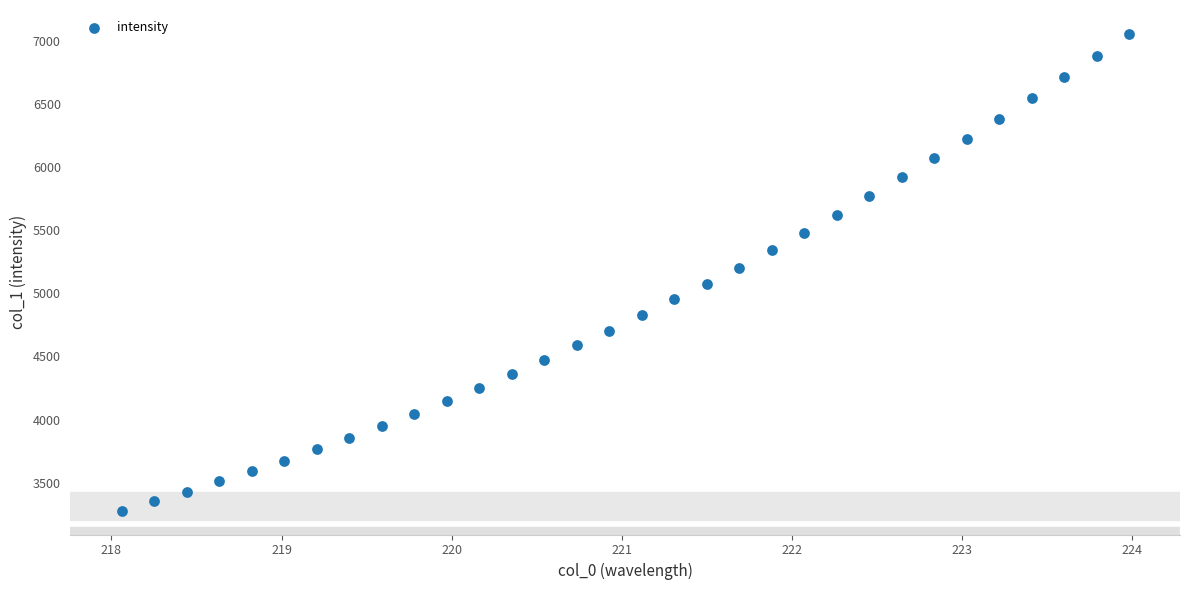

What is the range of Y values (max minus min)?

3777.8